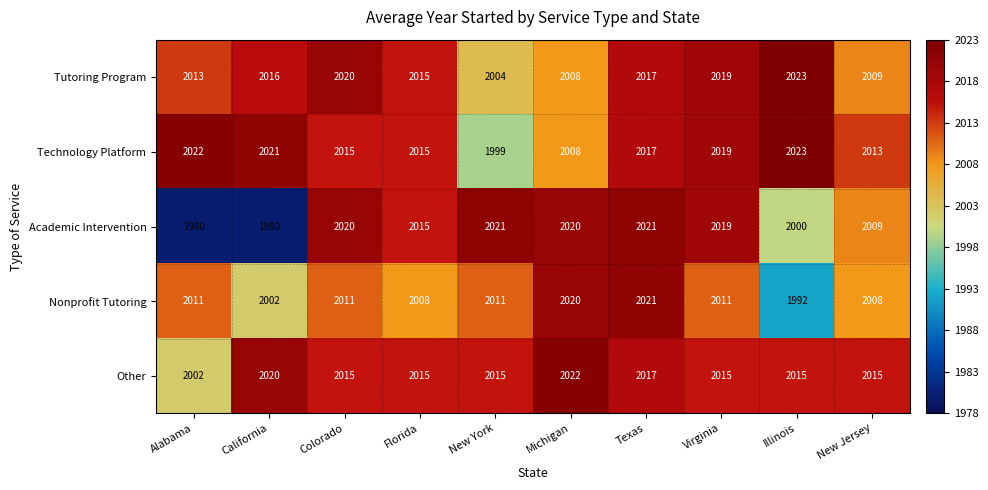

What is the difference between the Technology Platform values at Virginia and Michigan?

11